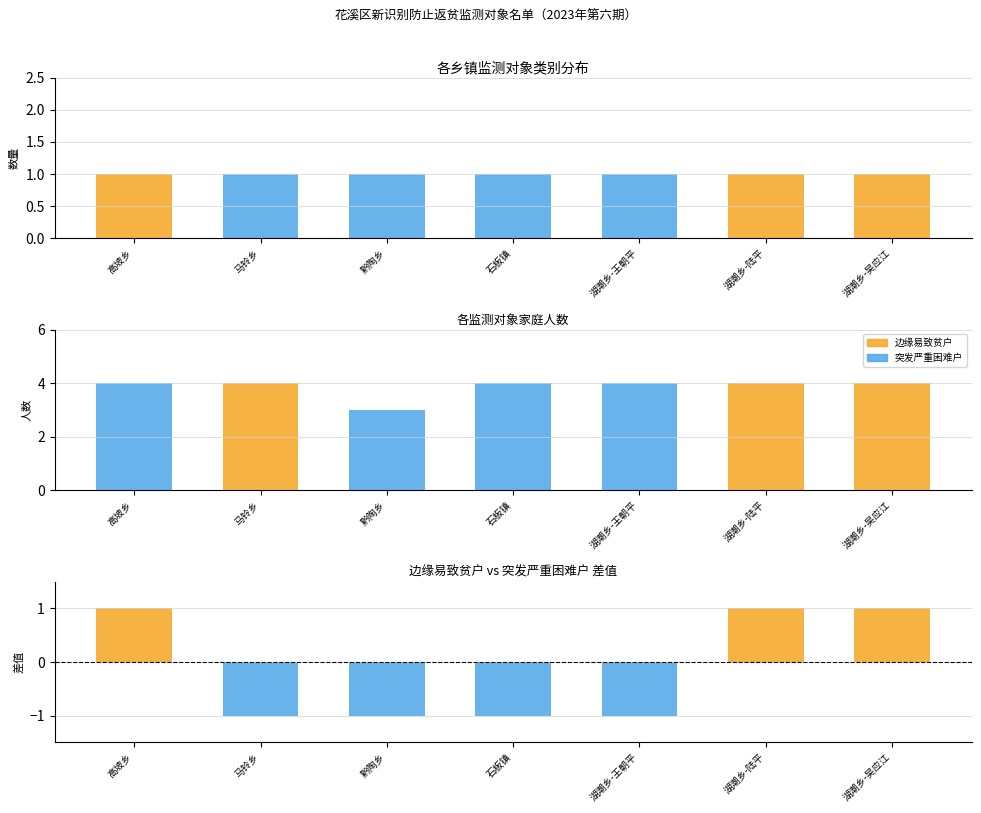

The 边缘易致贫户 series shows 1 at 湖潮乡-陆平. True or false?

True